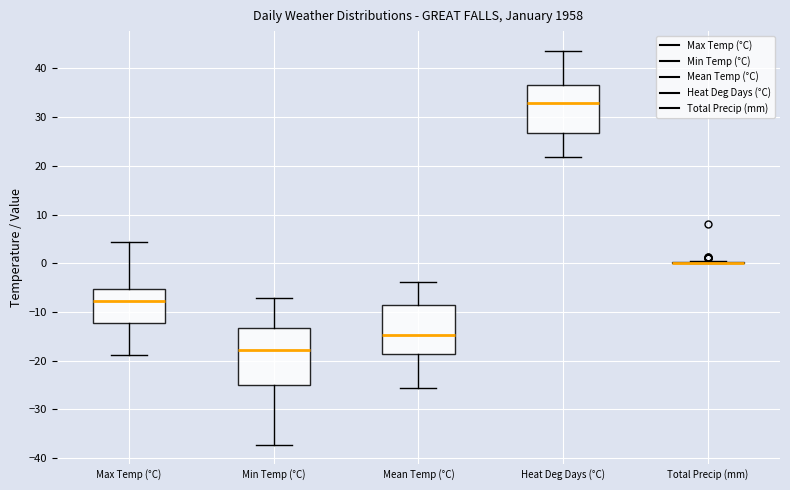

Comparing the boxes themselves (not the whiskers), which one is the tallest?

Min Temp (°C)